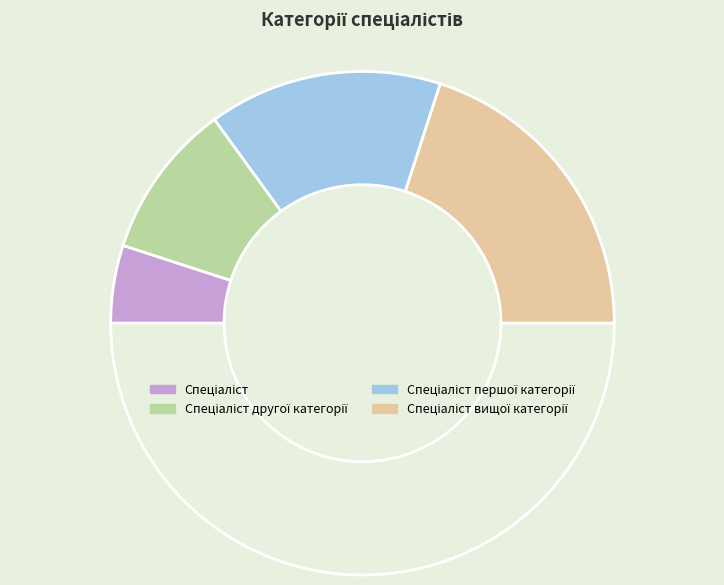

What is the smallest slice in the pie chart?

Спеціаліст